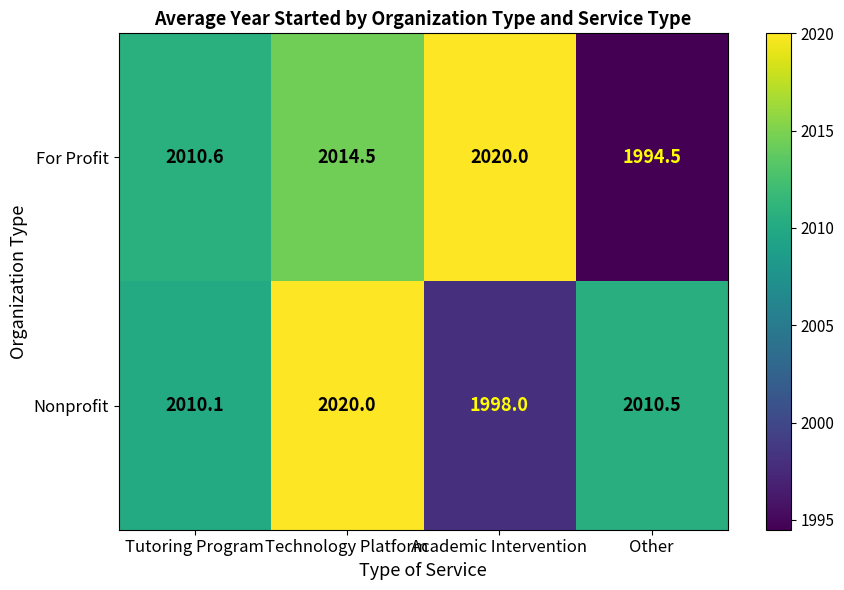

Reading right to left, list all the values displayed in this chart.

For Profit: Other=1994.5	Academic Intervention=2020.0	Technology Platform=2014.5	Tutoring Program=2010.6
Nonprofit: Other=2010.5	Academic Intervention=1998.0	Technology Platform=2020.0	Tutoring Program=2010.1